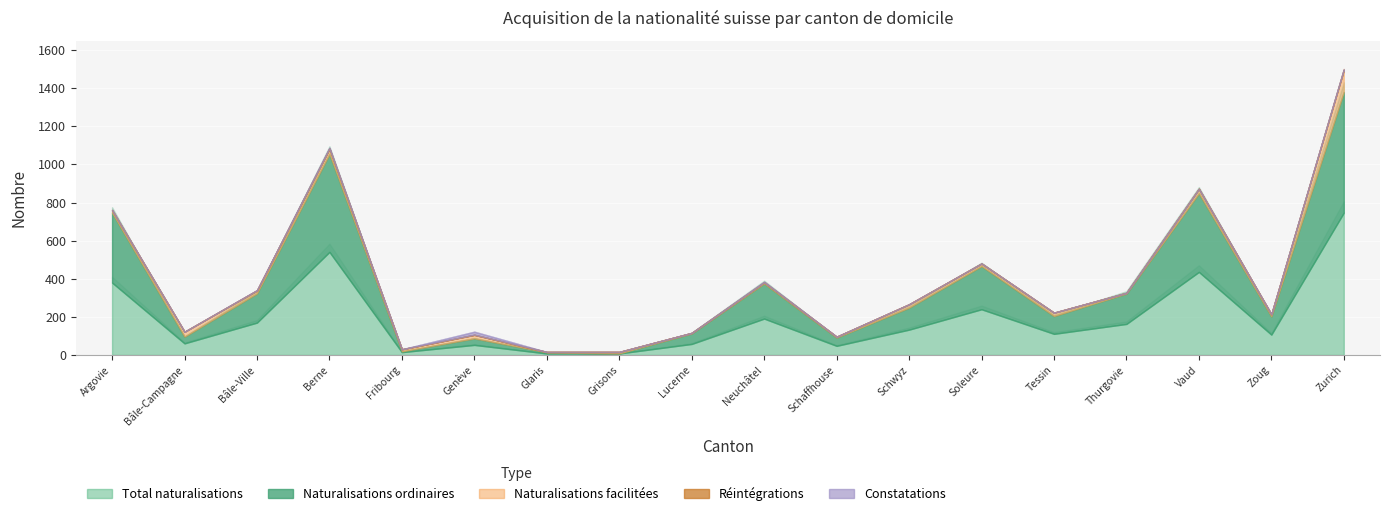

Is the value of Constatations at Zoug greater than the value of Réintégrations at Soleure?

No